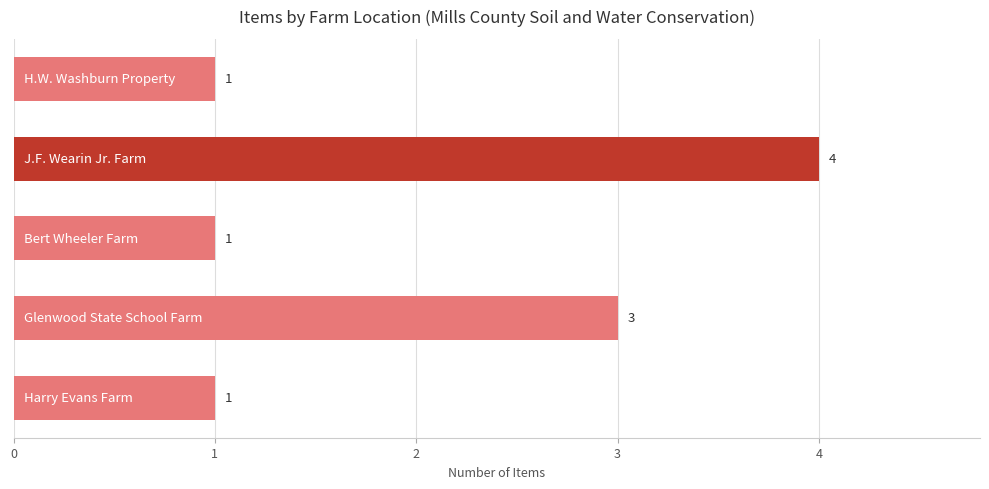

What is the difference between the maximum and minimum values?

3